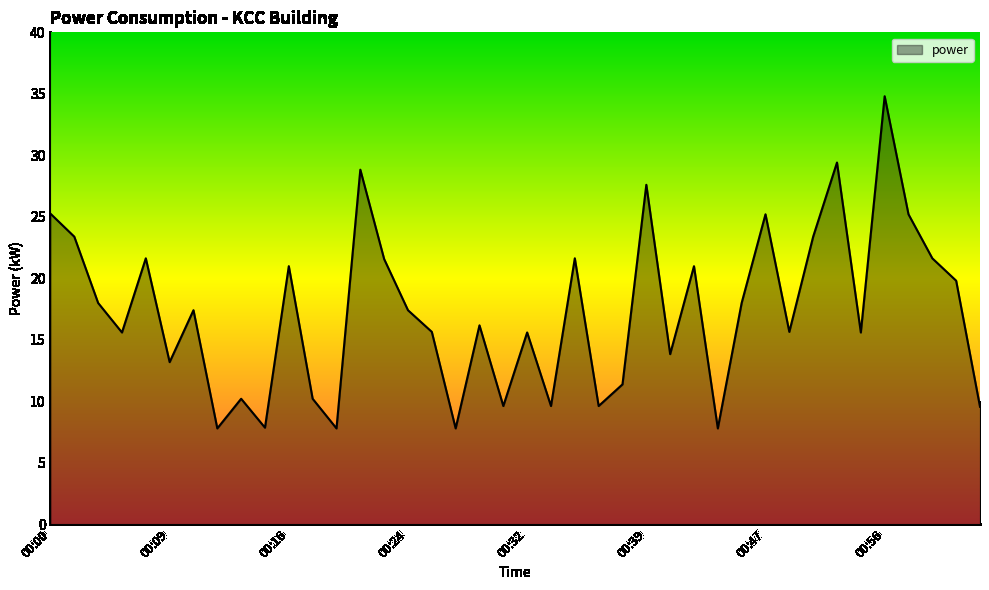

What is the difference between the maximum and minimum values?

27.0